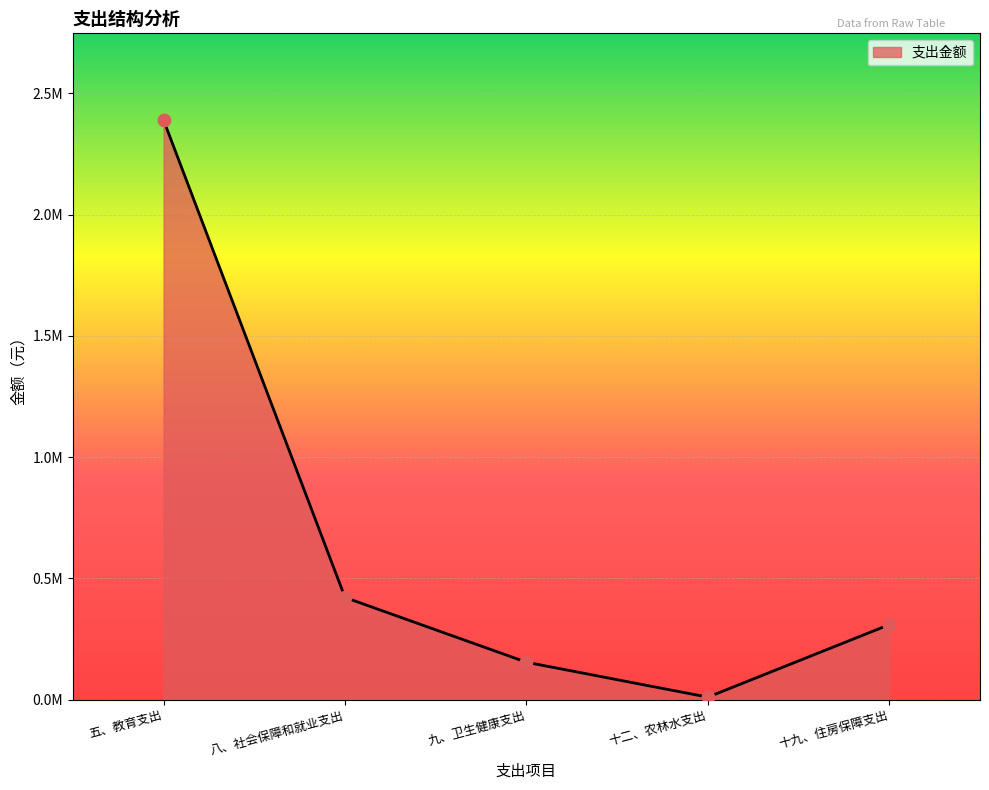

What is the change in value from 八、社会保障和就业支出 to 九、卫生健康支出?

-267057.7